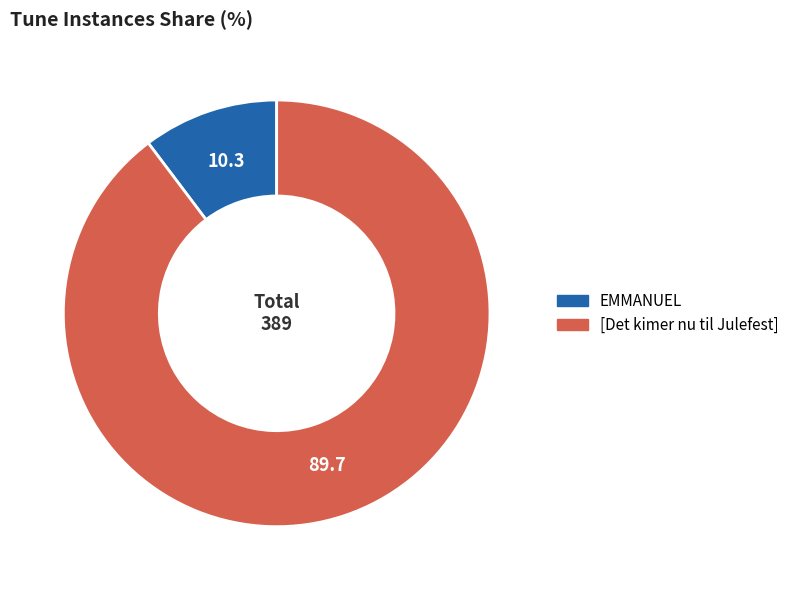

Is the sum of [Det kimer nu til Julefest] and EMMANUEL greater than half?

Yes